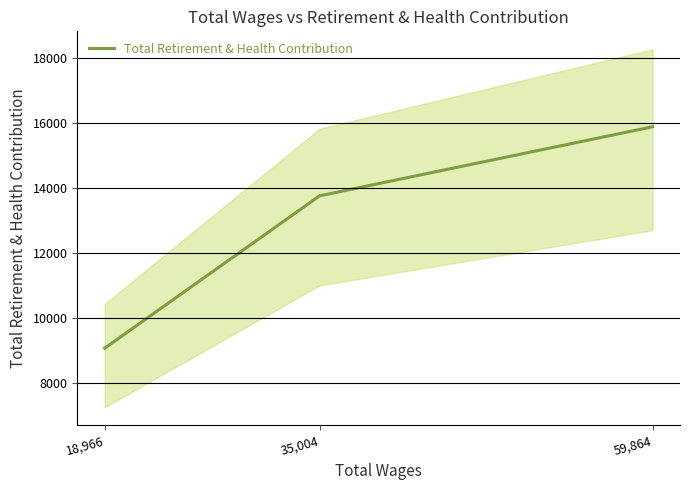

What is the difference between the values at 59,864 and 35,004?

2124